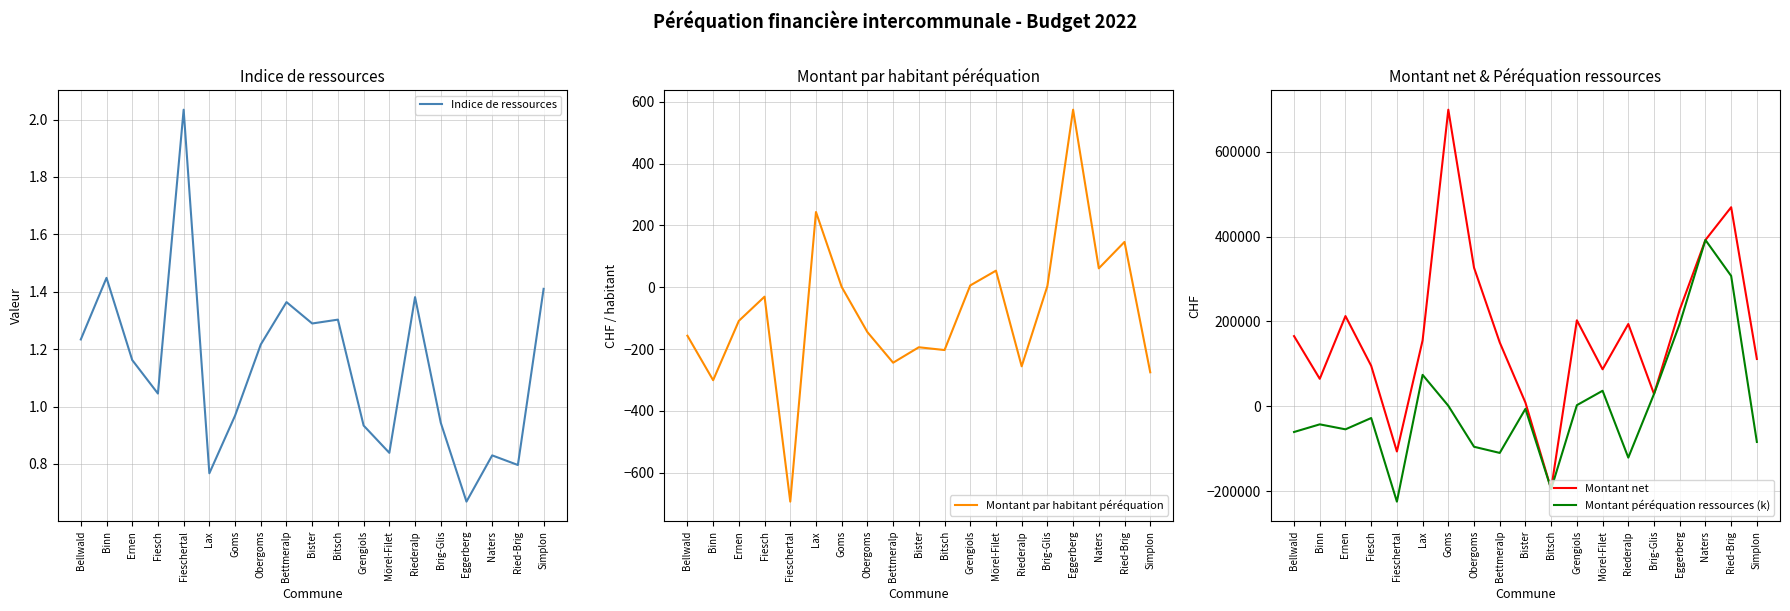

True or false: Montant net has more than 0 interior local peaks.

True